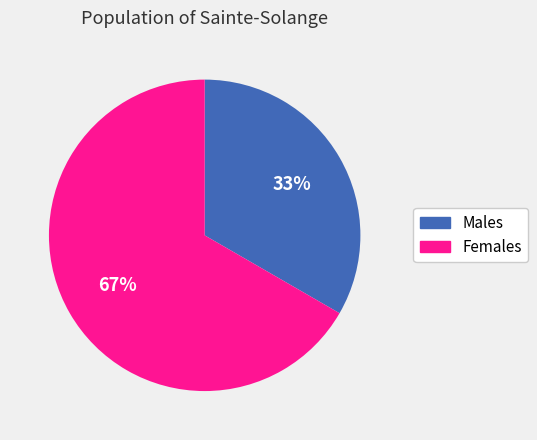

Which has a higher value, 67% or 33%?

67%